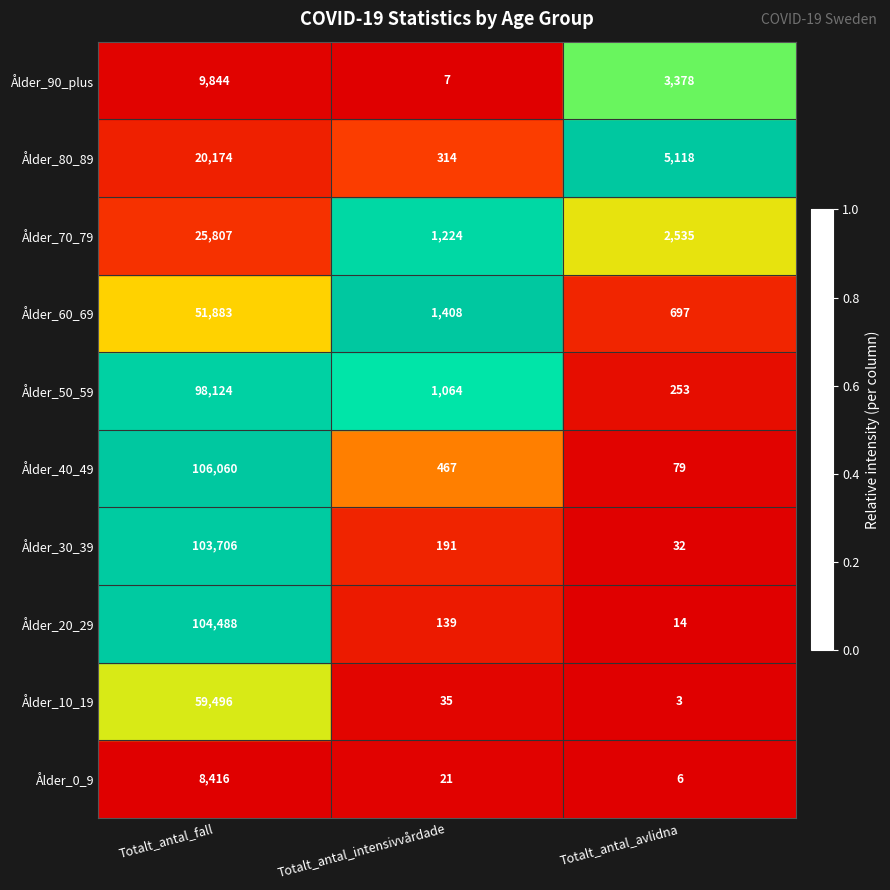

What is the maximum value shown in the chart?

106060